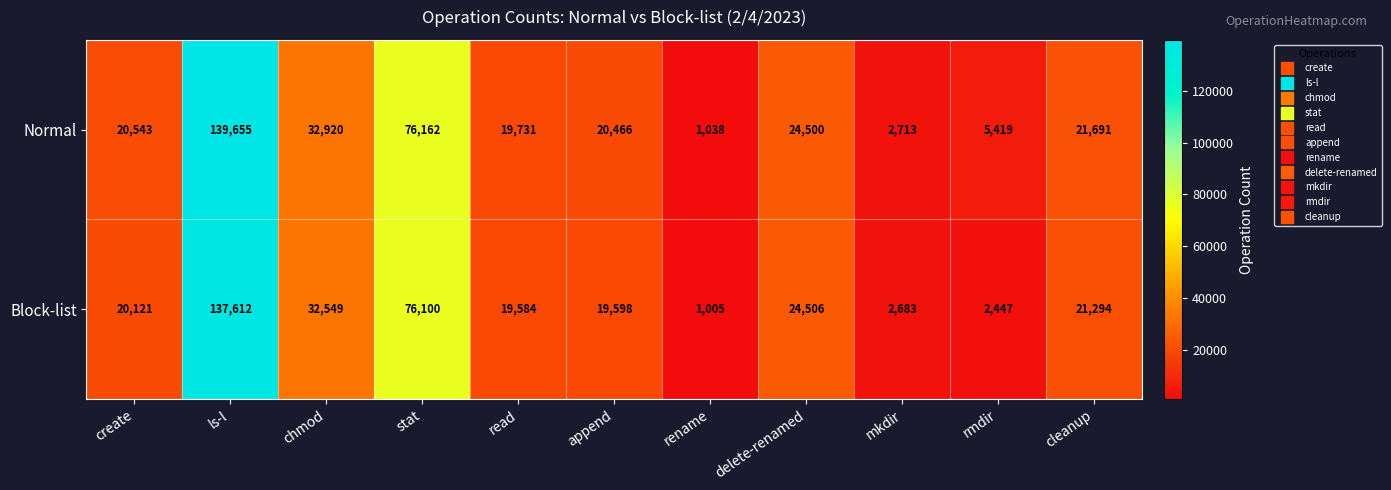

The Block-list series shows 80492 at ls-l. True or false?

False